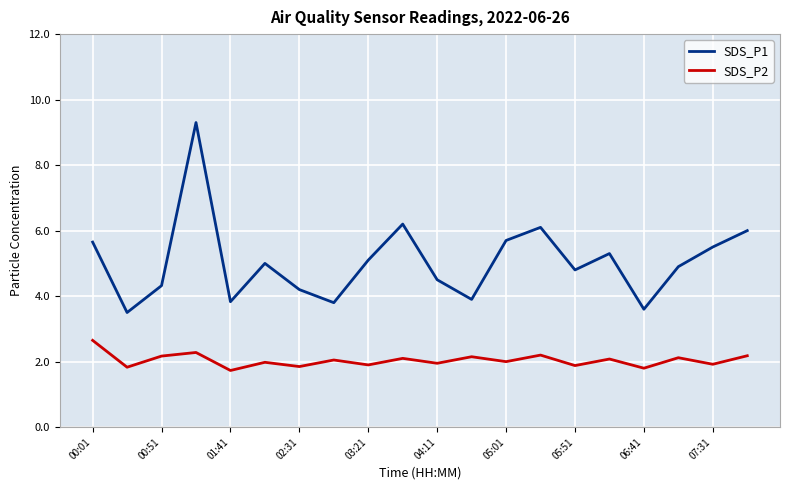

What is the maximum value shown in the chart?

9.3